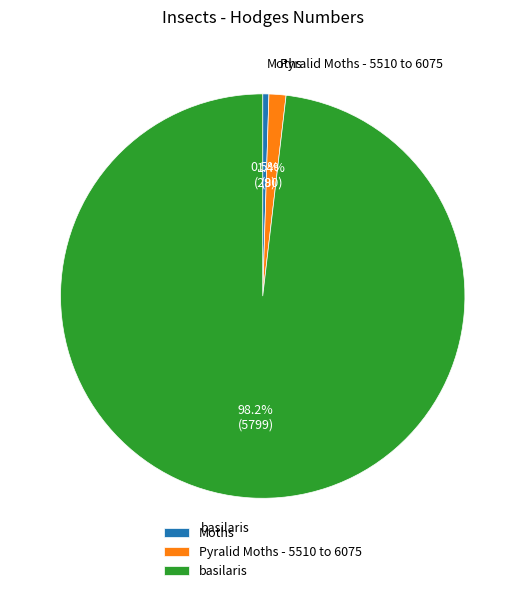

What is the largest slice in the pie chart?

basilaris